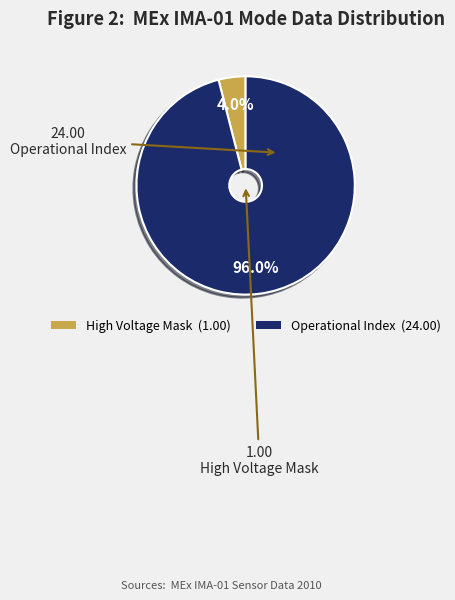

Is there any slice that represents more than half of the pie?

Yes